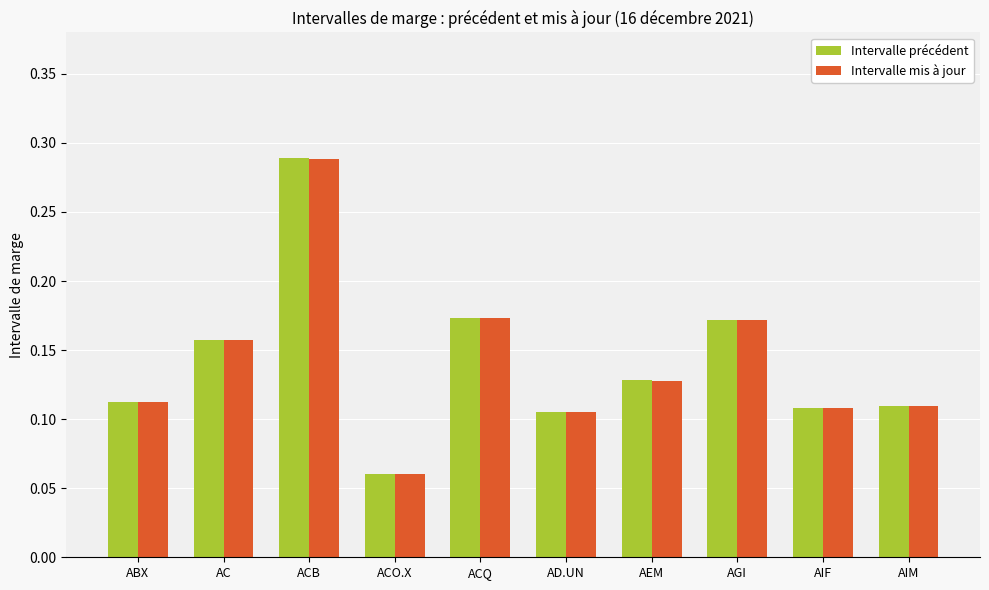

What is the label of the 1st bar from the left?

ABX